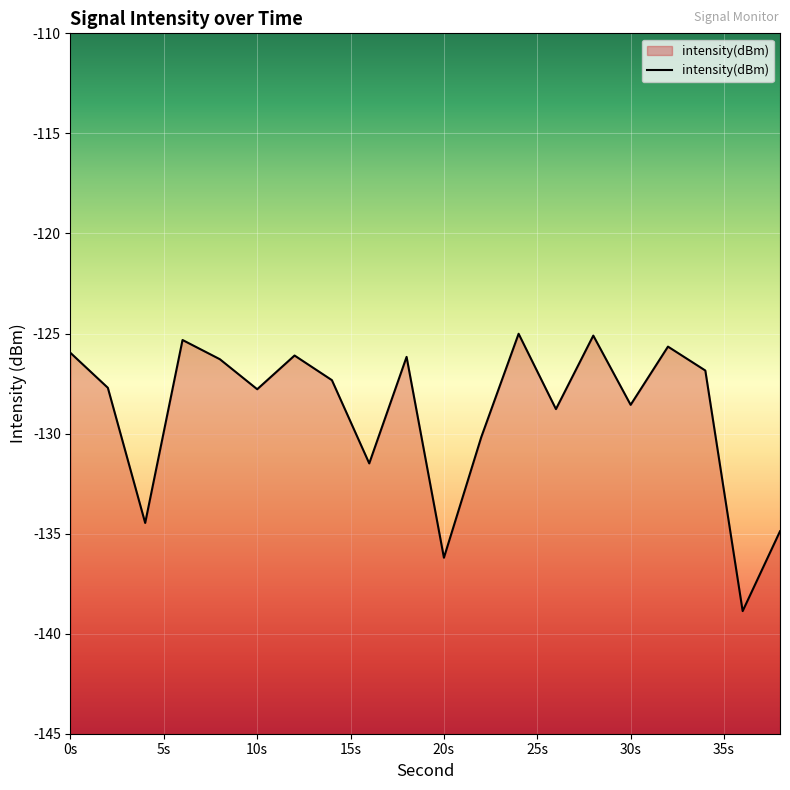

True or false: the data shows -127.8 at 10s.

True